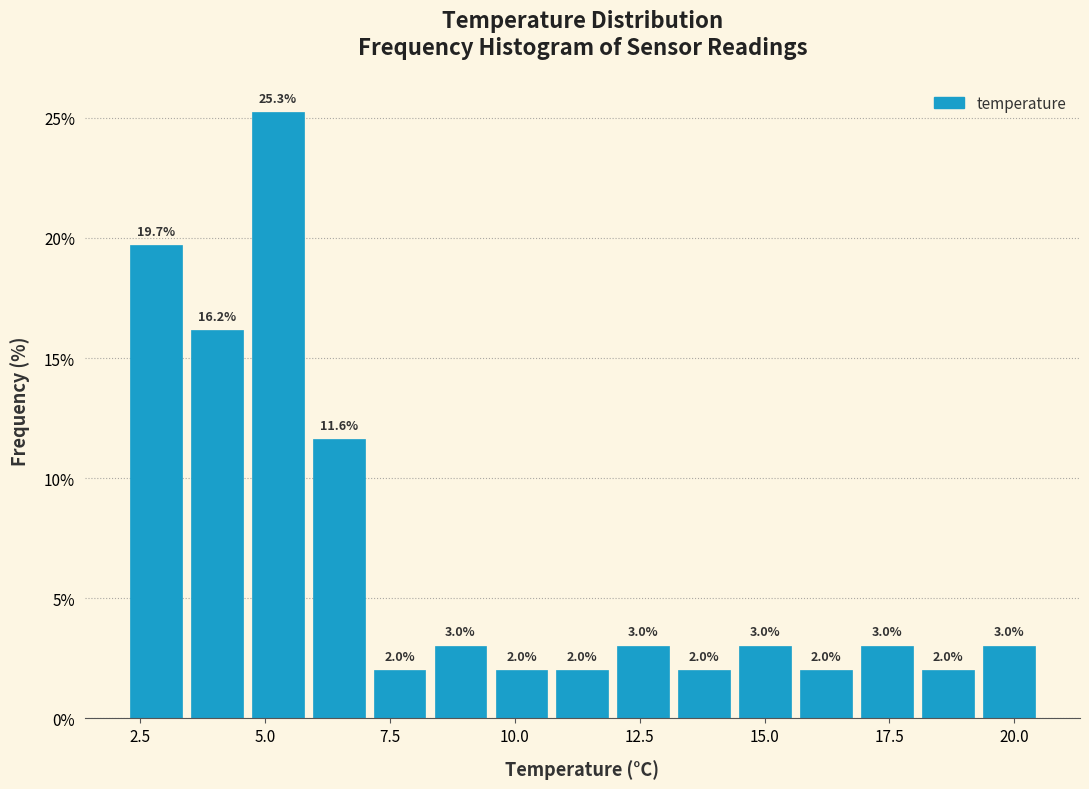

Around what value on the x-axis is the tallest bar? Give the approximate position of its centre, as read against the axis.

5.5